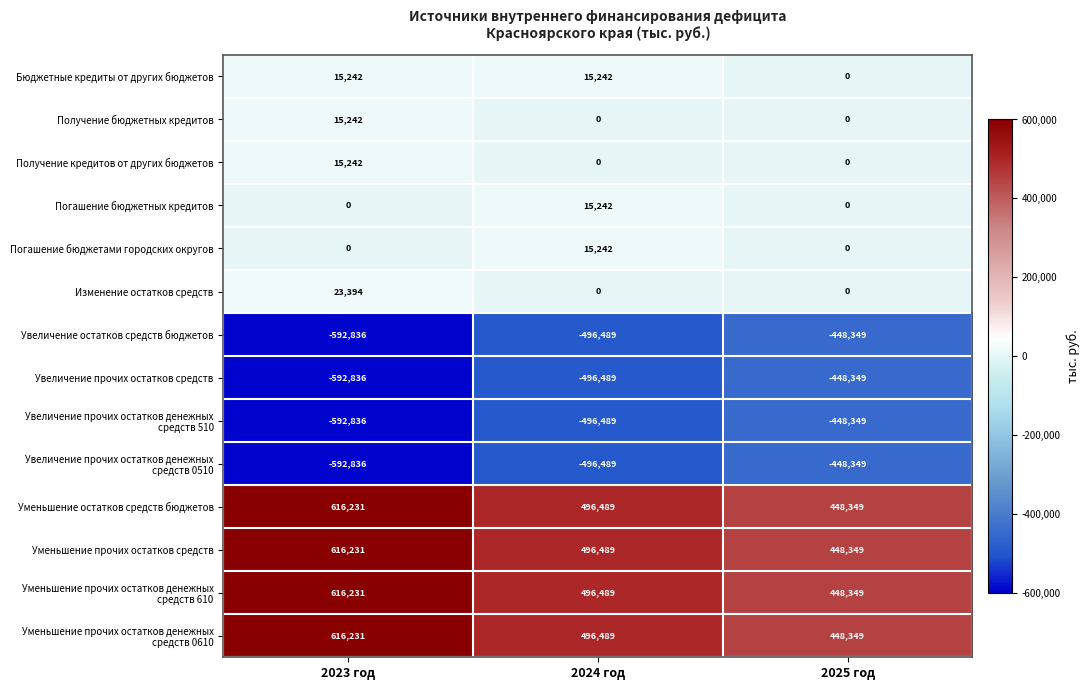

What is the spread (max minus min) of values at 2023 год?

1209067